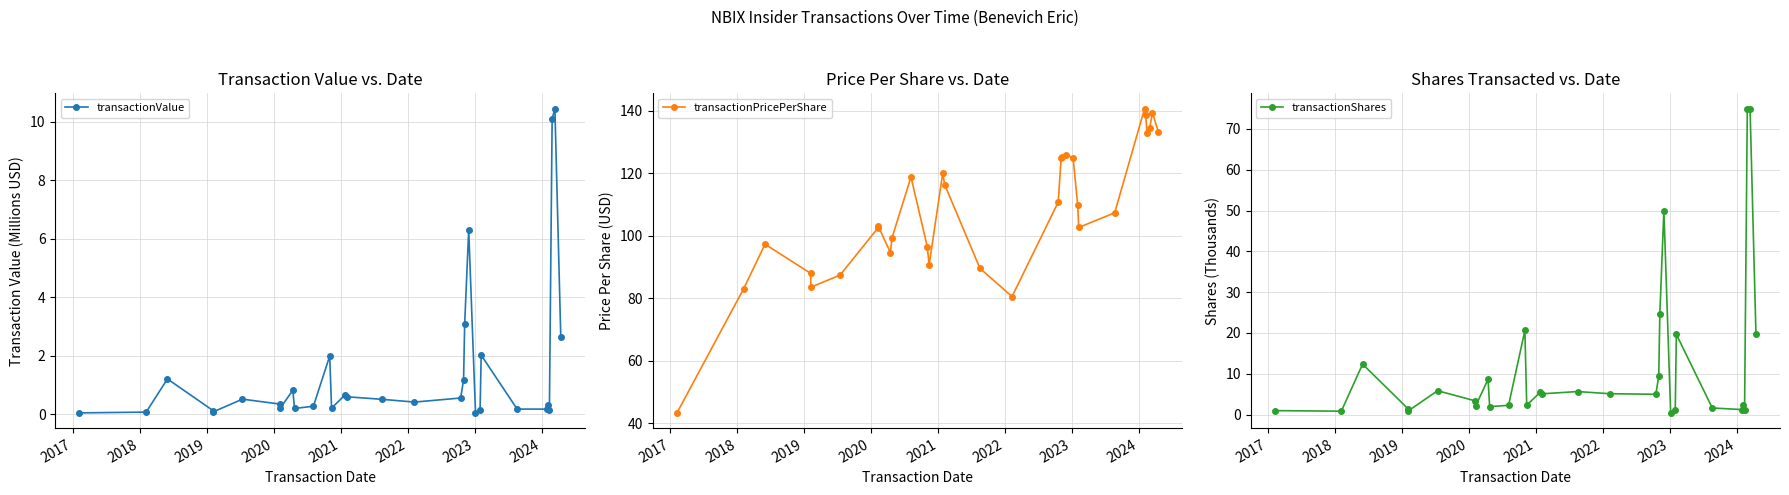

True or false: transactionValue and transactionPricePerShare cross at least once.

False